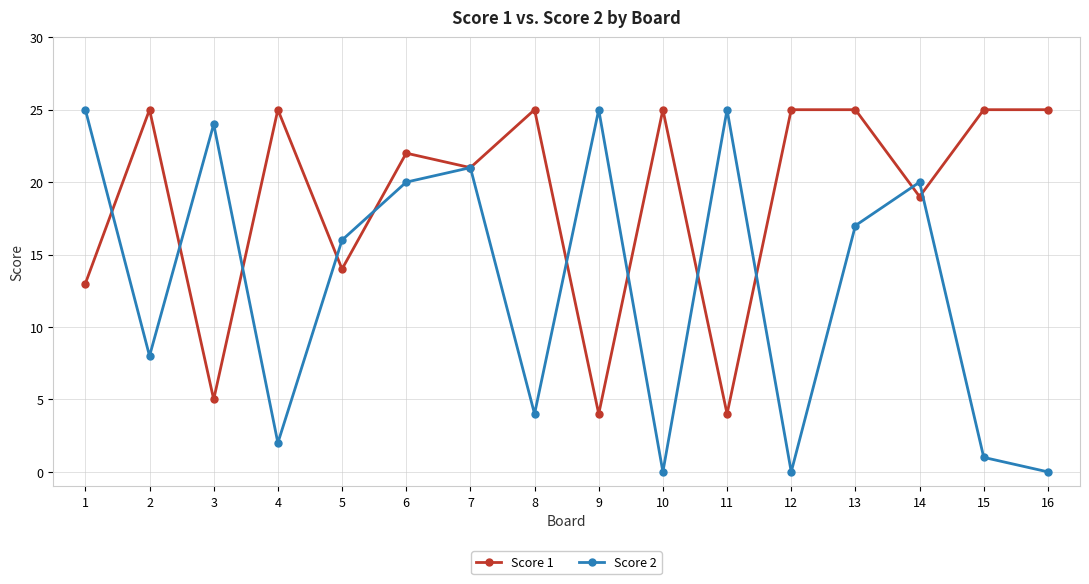

Which series changed the most between 1 and 9?

Score 1